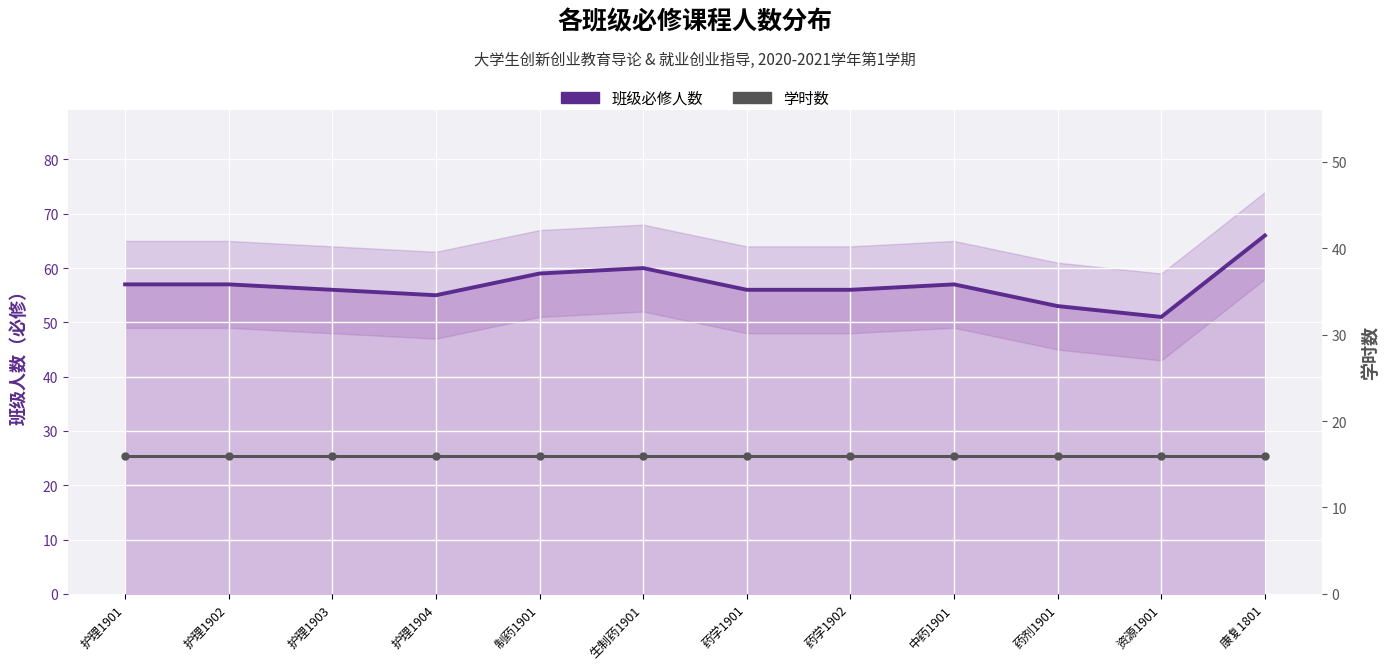

Reading left to right, what are all the values shown in this chart?

班级必修人数: 57	57	56	55	59	60	56	56	57	53	51	66
学时数: 16	16	16	16	16	16	16	16	16	16	16	16